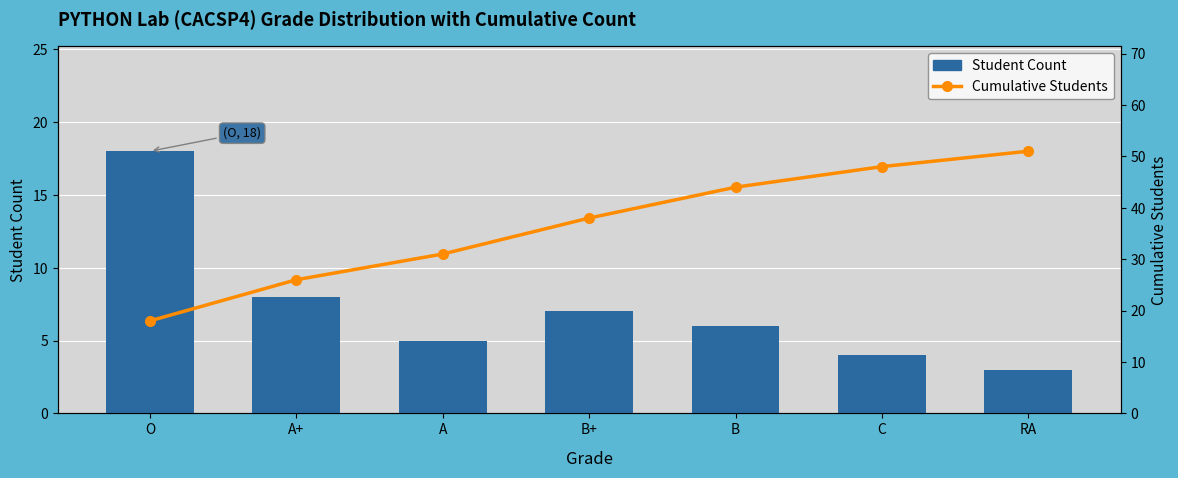

How many data points in Cumulative Students are less than 38?

3